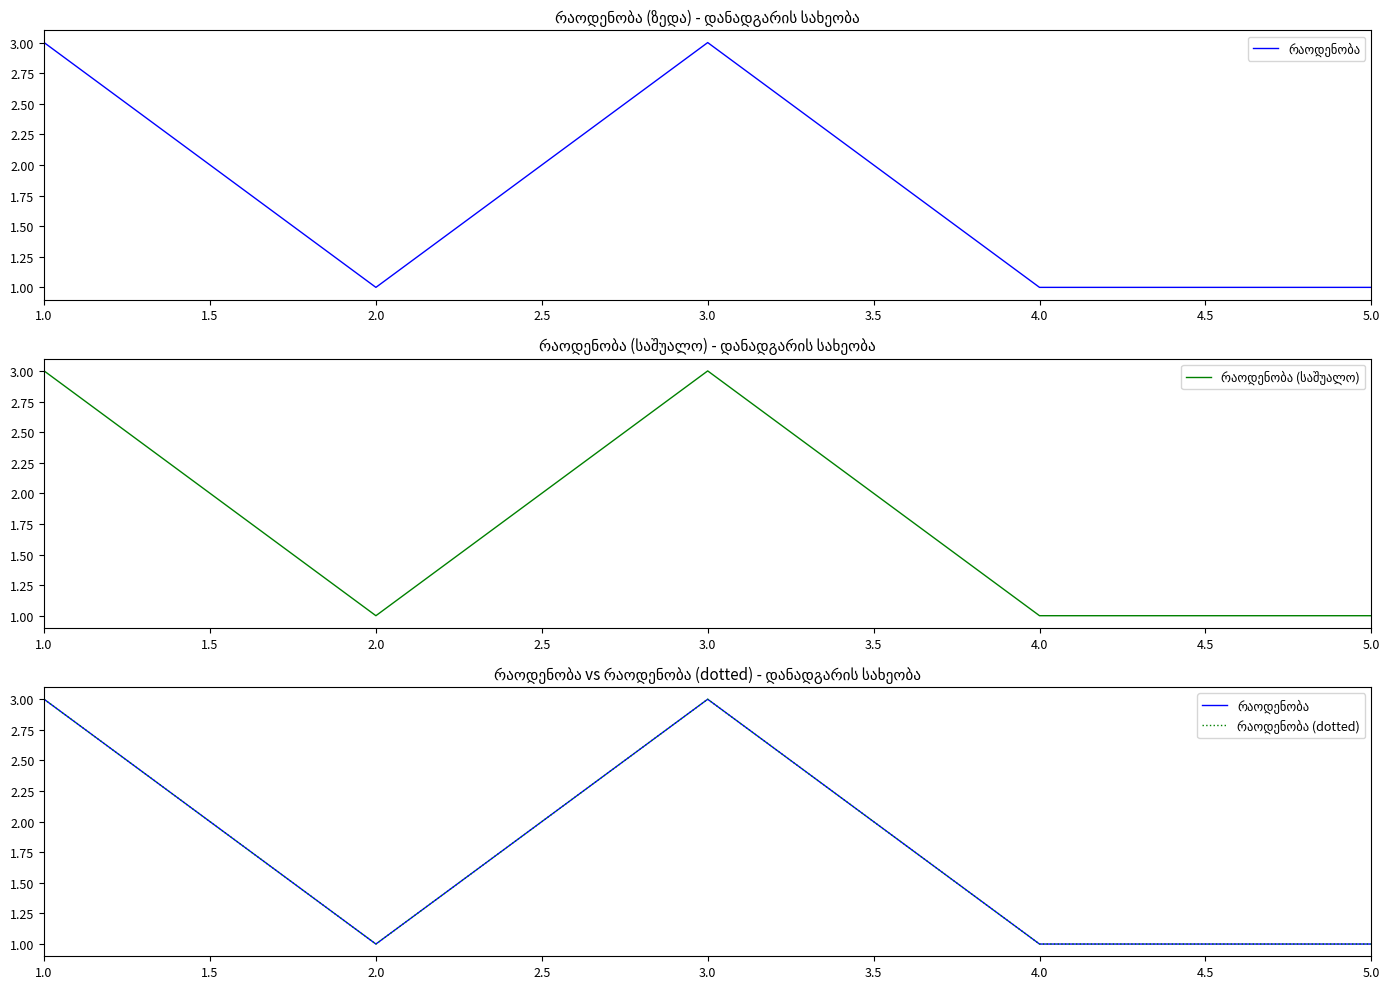

Which series has the widest spread of values?

რაოდენობა